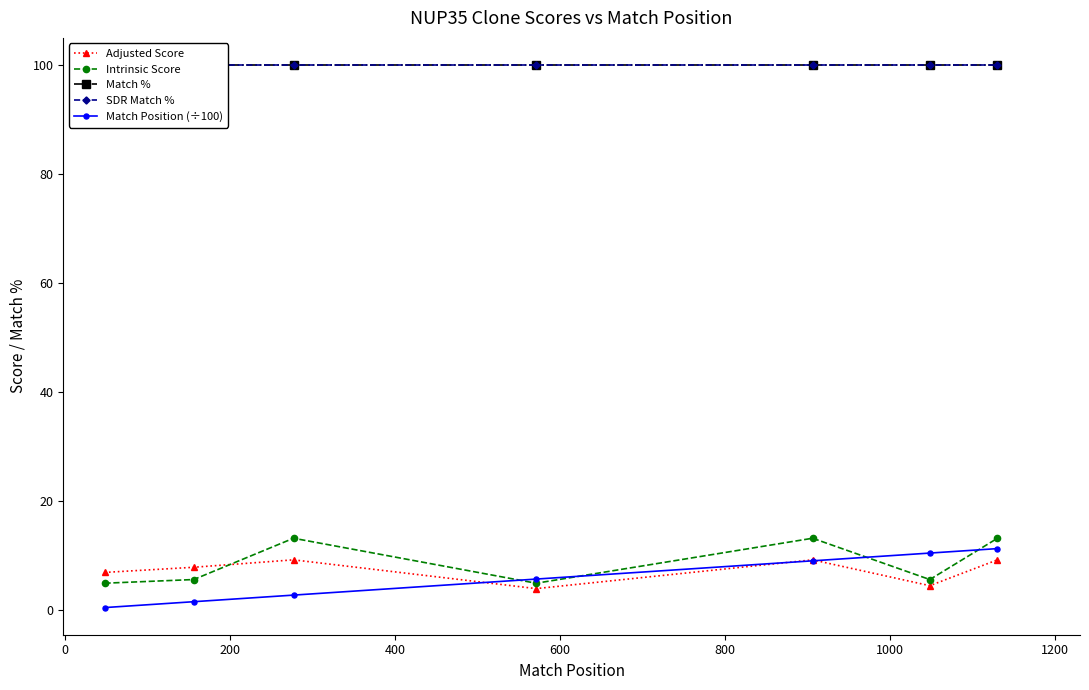

What is the value of the Match Position (÷100) point at the 7th from the left?

11.3